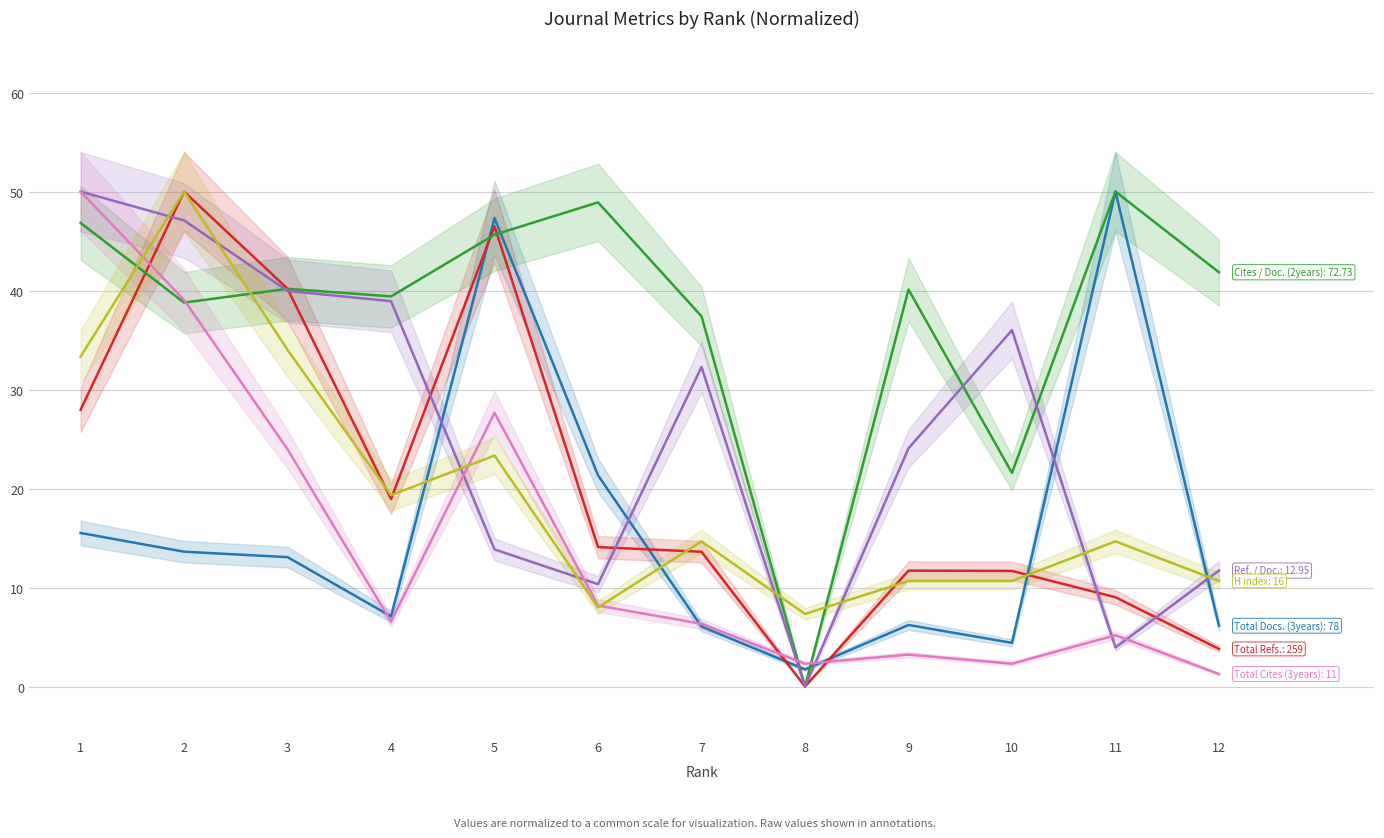

At which label does H index first exceed 14?

1